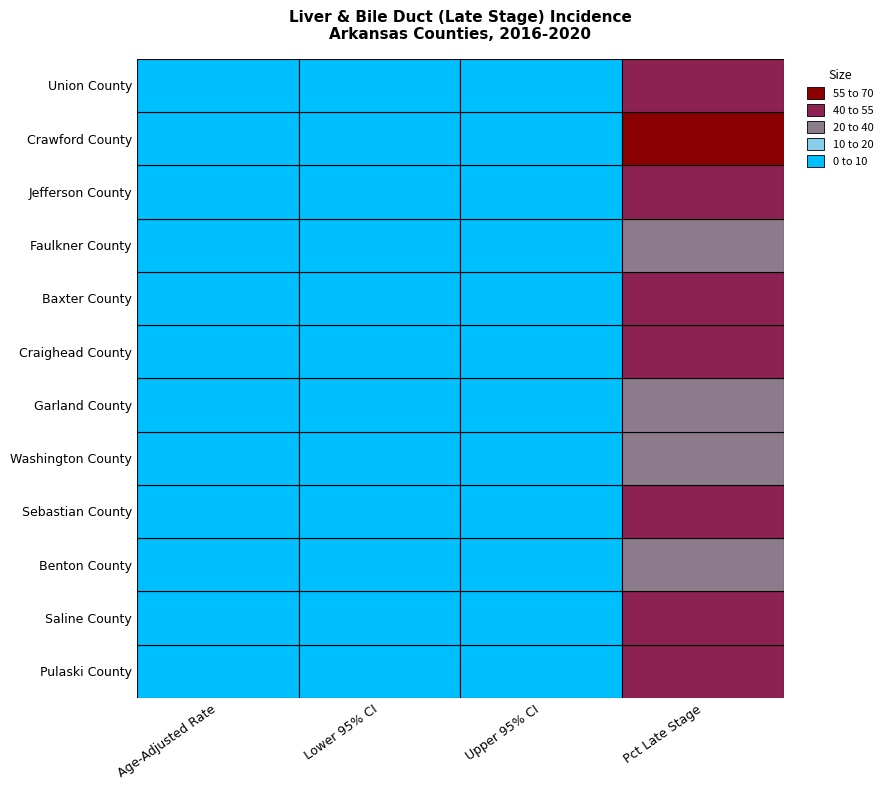

List the labels in order of Age-Adjusted Rate value, largest first.

Baxter County, Union County, Saline County, Jefferson County, Crawford County, Pulaski County, Craighead County, Garland County, Sebastian County, Faulkner County, Benton County, Washington County